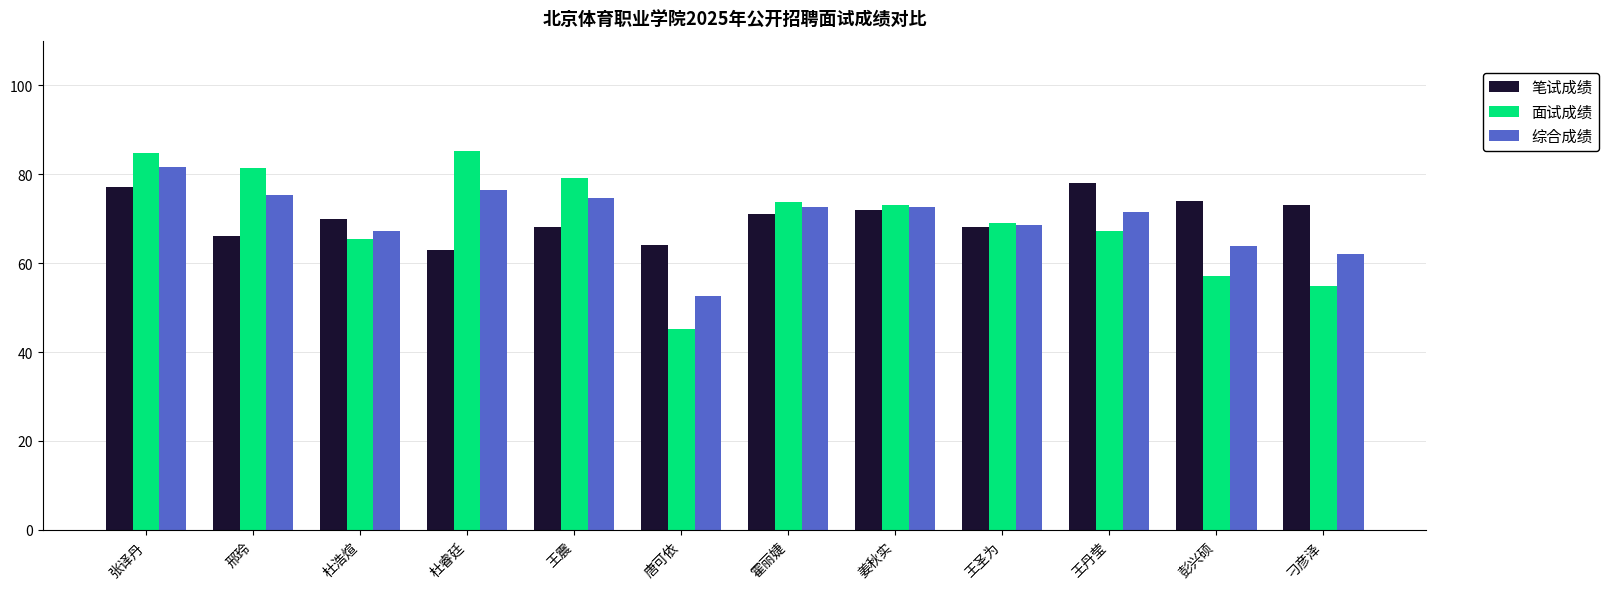

How many data points in 面试成绩 are above 73?

6